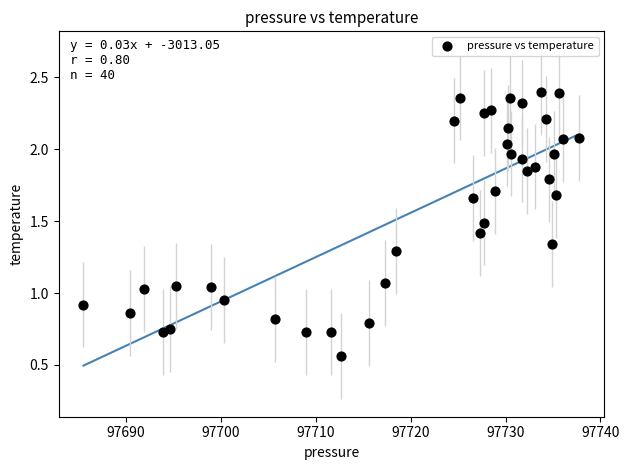

What is the range of X values (max minus min)?

52.2